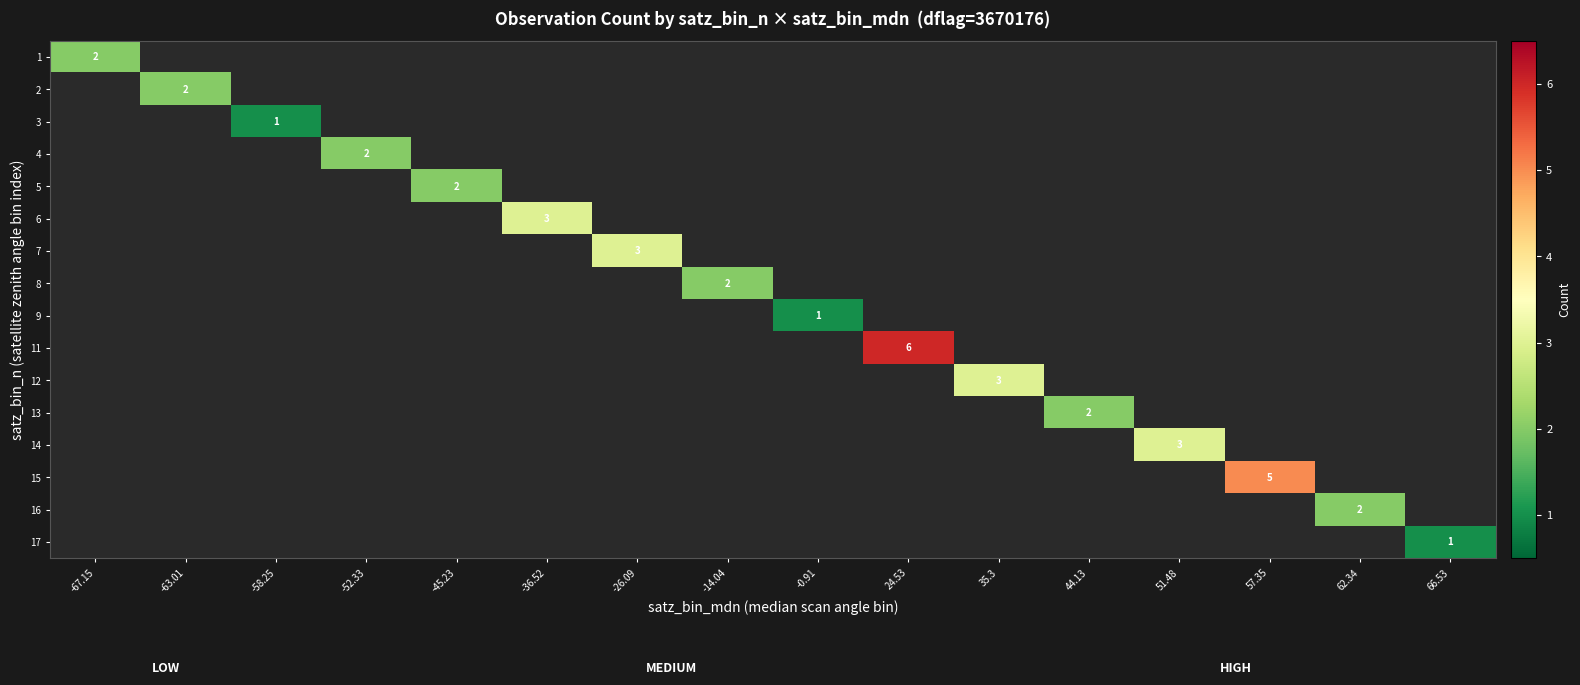

Is it true that 13 equals 2 at 44.13?

True